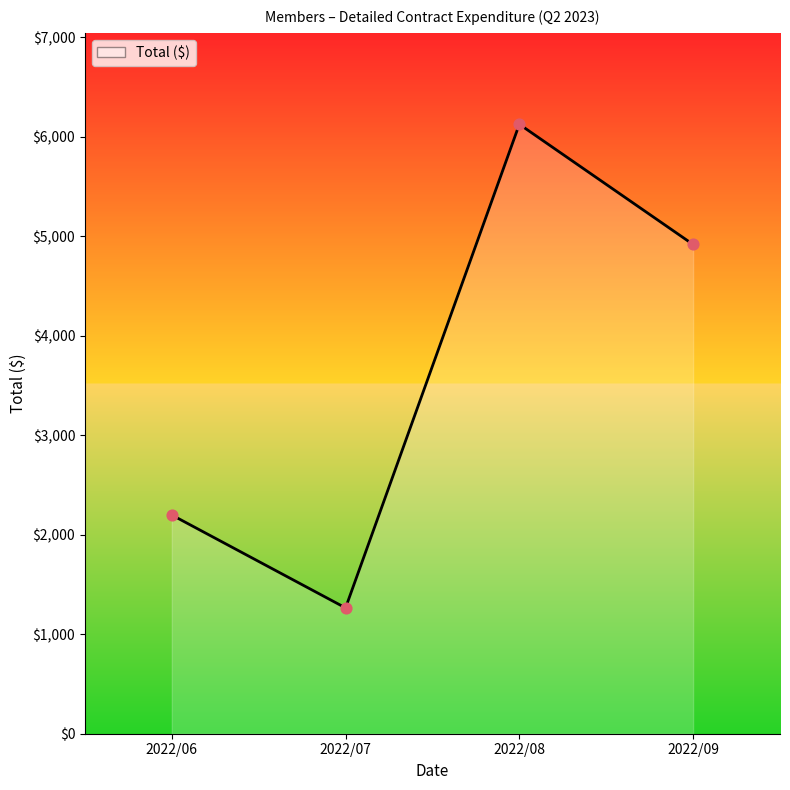

Between 2022/09 and 2022/07, which is larger?

2022/09